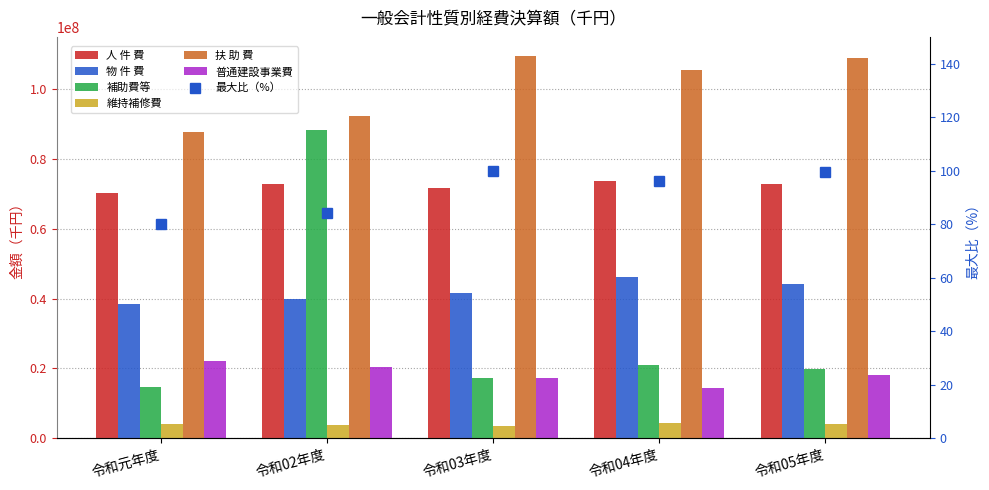

How many data points does each series have?

5